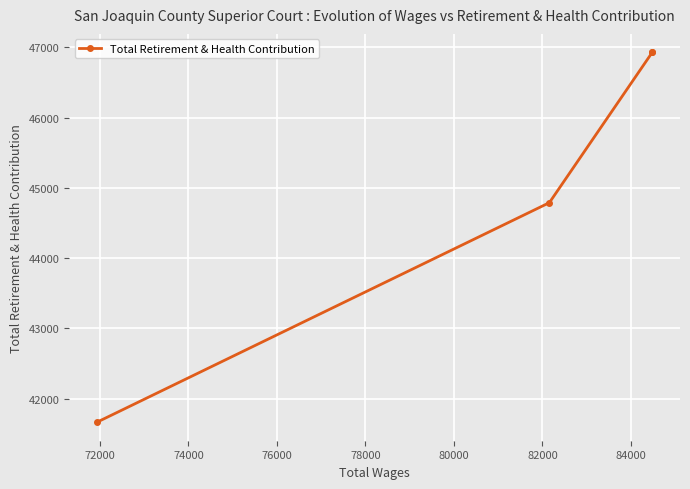

The value at 74000 is 19486. True or false?

False